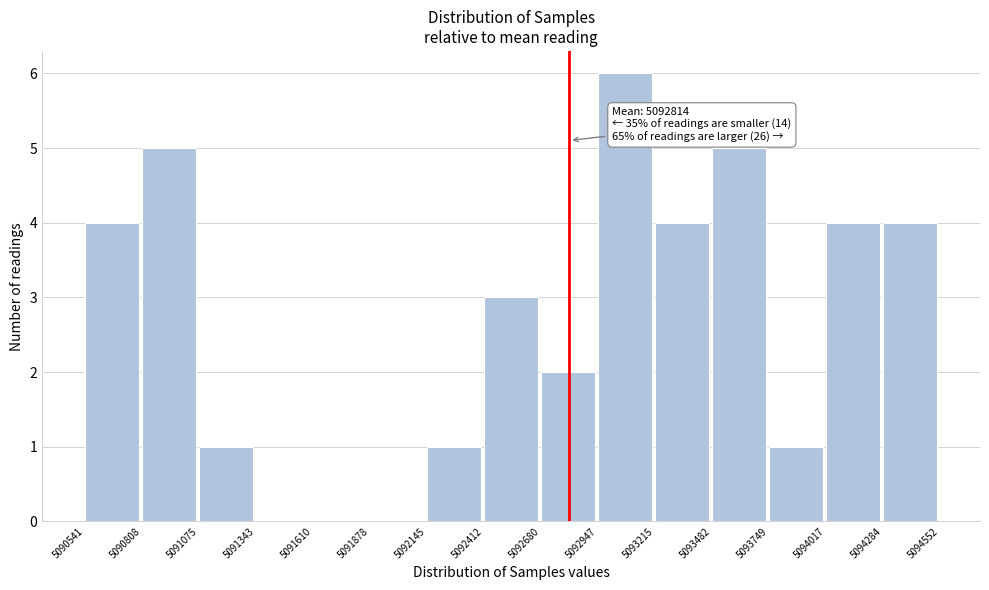

Which range on the x-axis has the tallest bar?

5092947 to 5093215